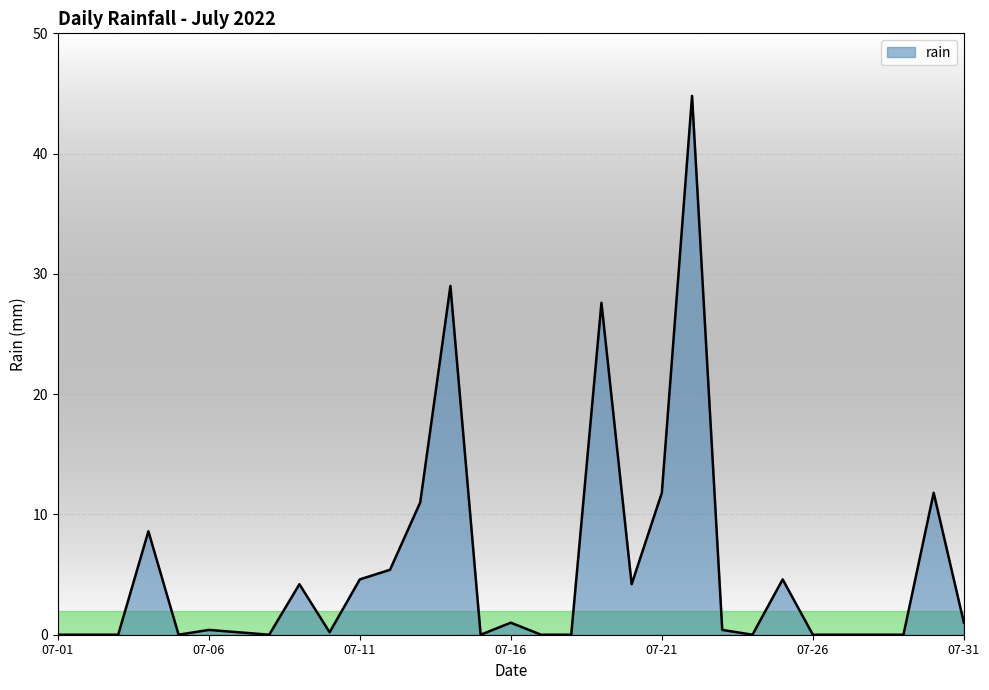

Count the number of data series in this chart.

1